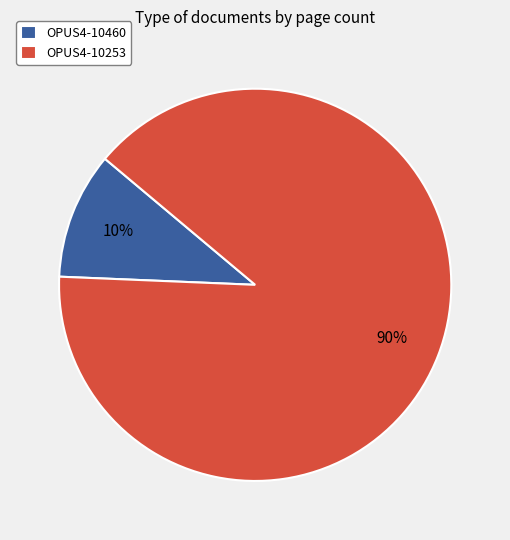

Between OPUS4-10460 and OPUS4-10253, which is larger?

OPUS4-10253